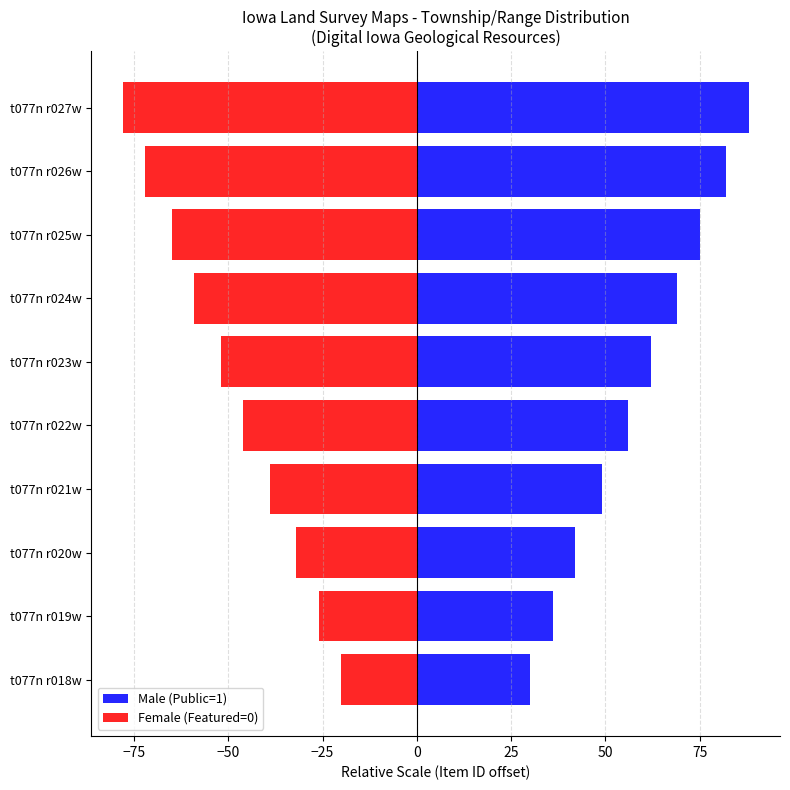

What is the value of the Female (Featured=0) bar at the 9th from the left?

-72